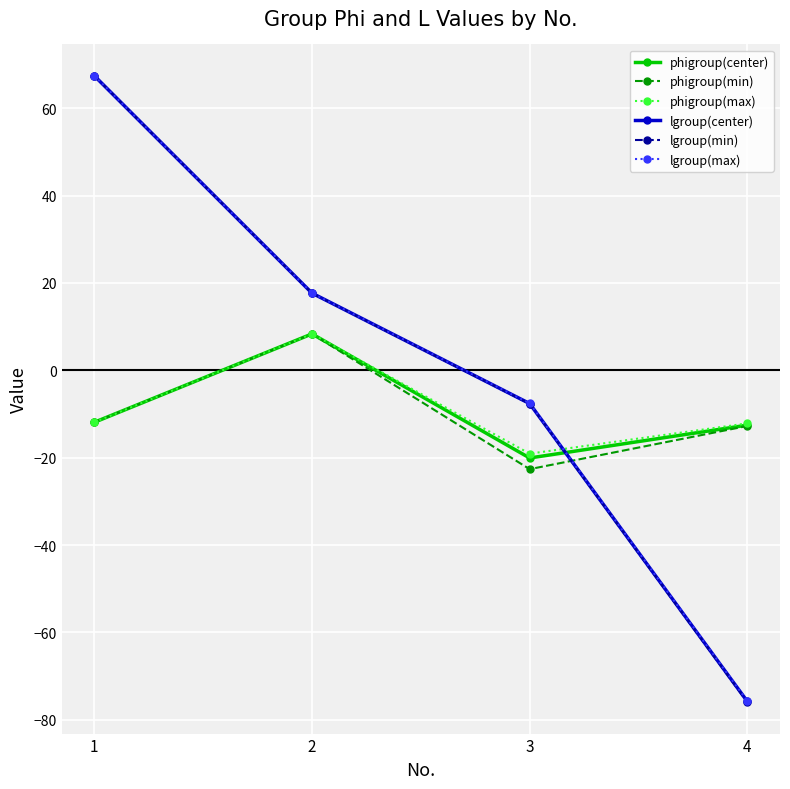

What is the total value across all series at 3?

-84.7